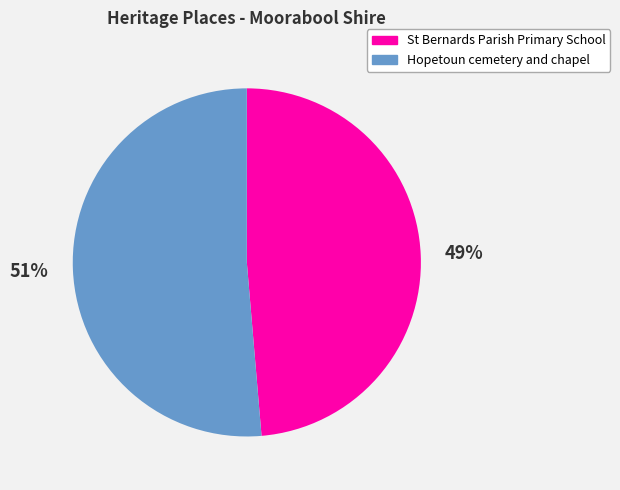

Rank the categories by value from lowest to highest.

St Bernards Parish Primary School, Hopetoun cemetery and chapel